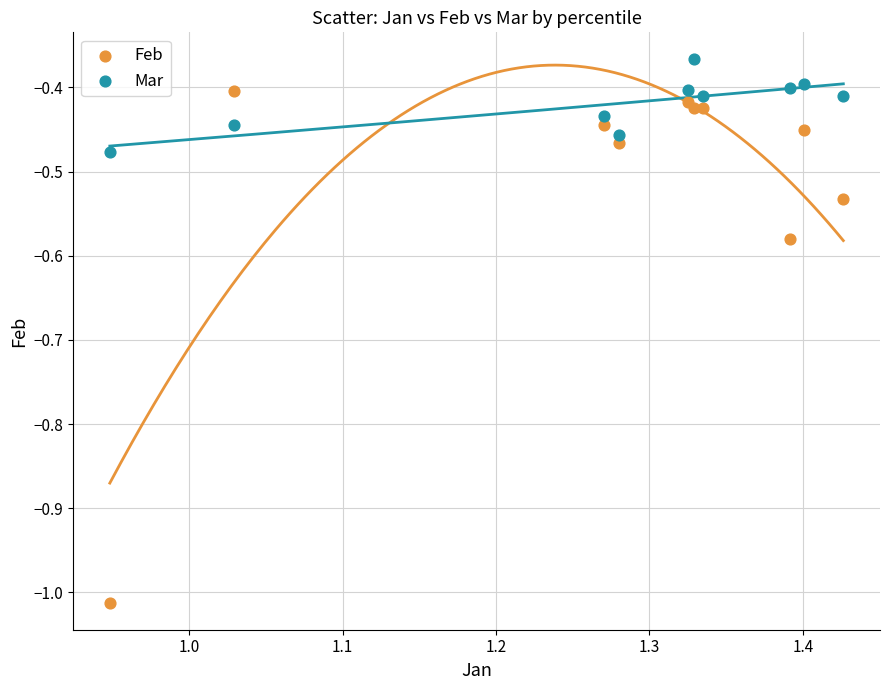

Which series has the widest spread of Y values?

Feb